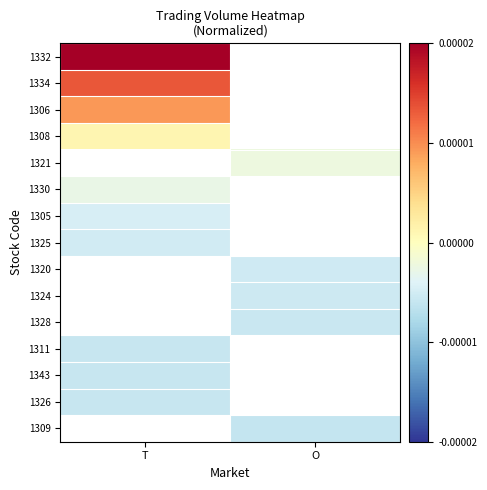

List the series in order of their peak value, lowest first.

1326, 1309, 1343, 1325, 1320, 1324, 1328, 1311, 1305, 1308, 1321, 1330, 1306, 1334, 1332